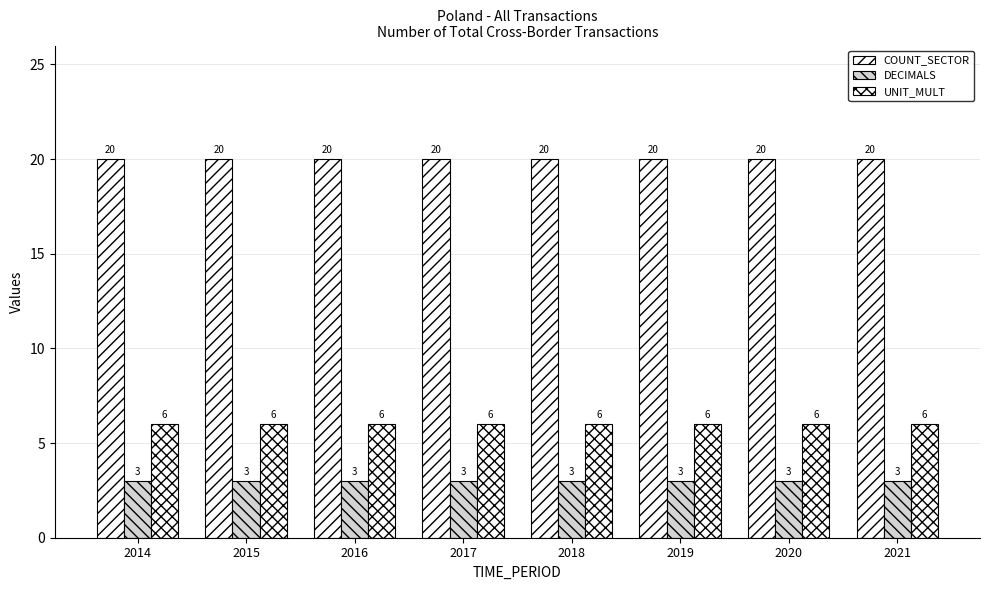

At which category does the chart reach its minimum across all series?

2014